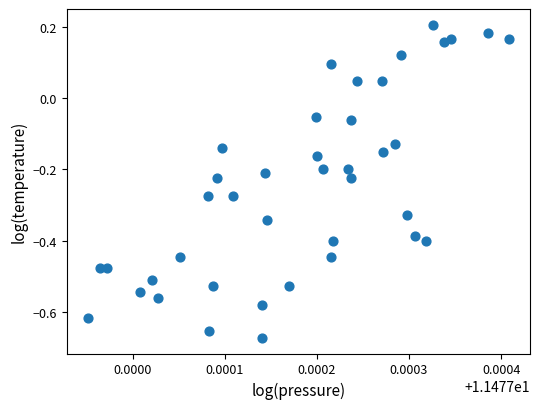

What is the range of Y values (max minus min)?

0.9